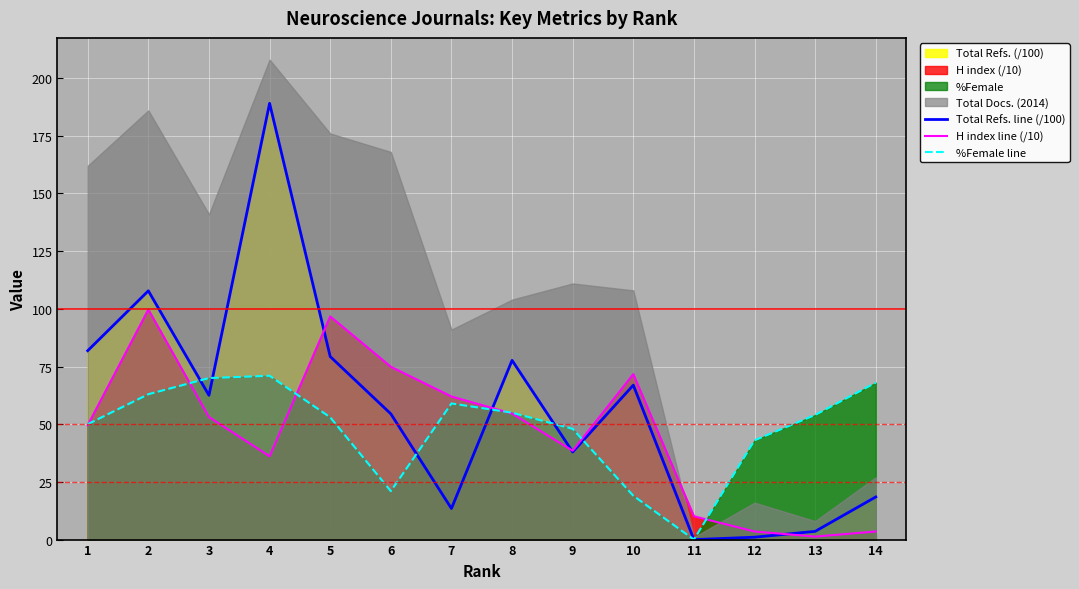

What is the value of the Total Refs. line (/100) point at the 9th from the left?

38.0